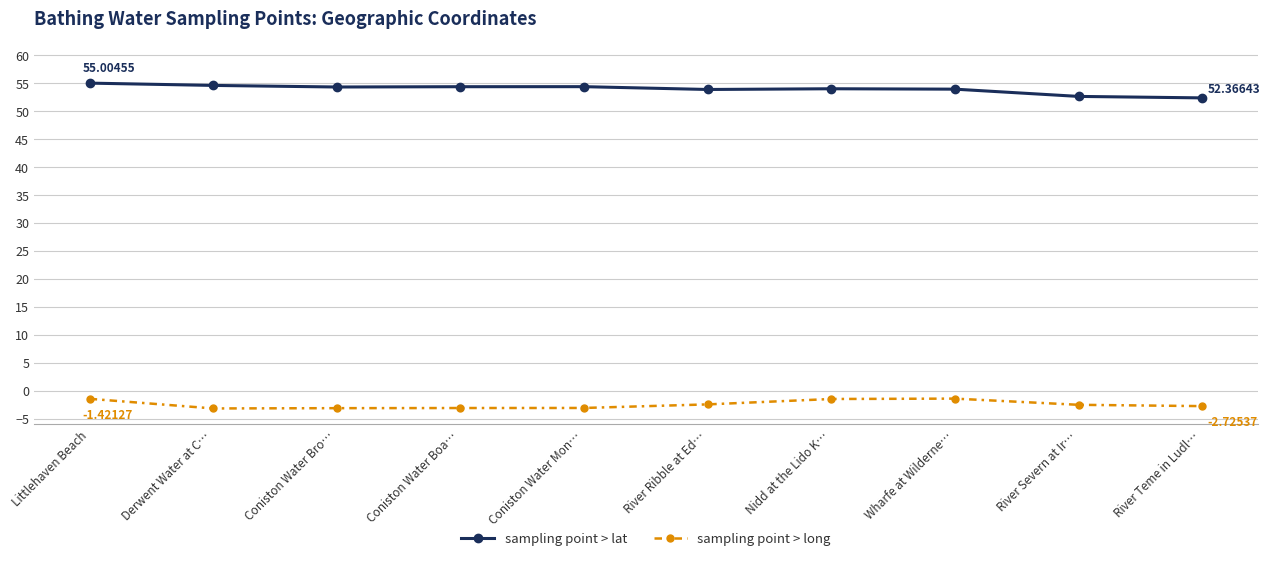

What is the label of the 8th point from the left?

Wharfe at Wilderne…